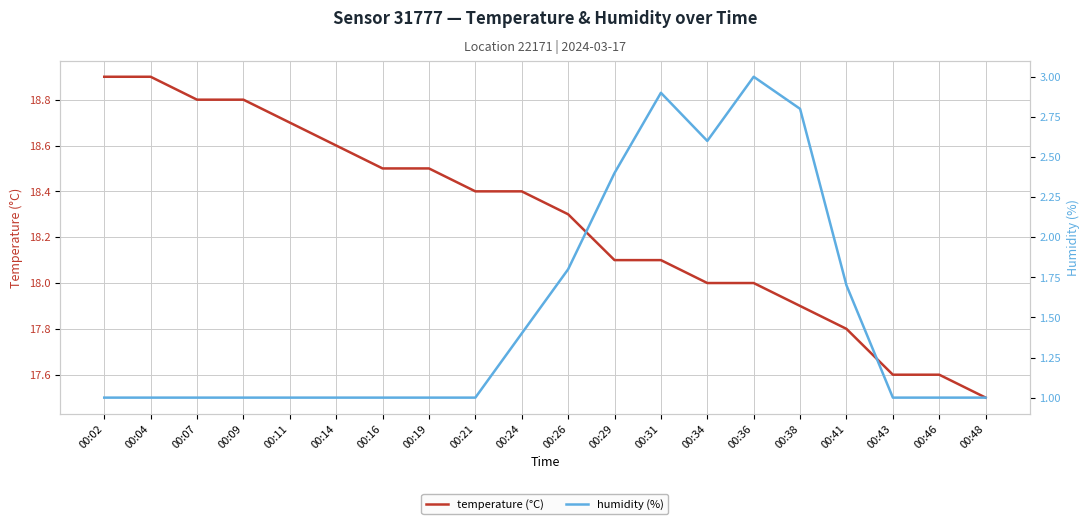

Rank the series by their average value, from highest to lowest.

temperature, humidity